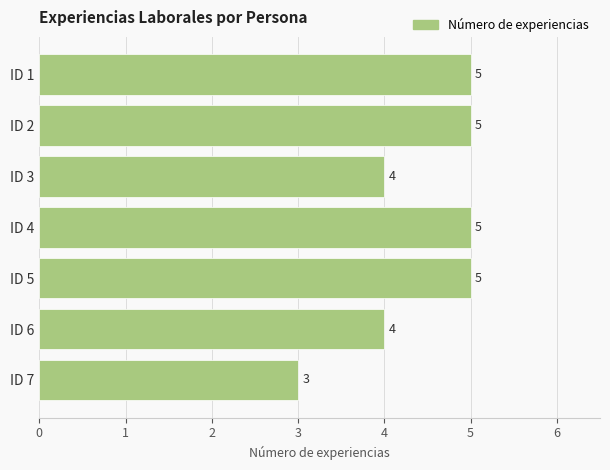

What is the greatest value displayed?

5